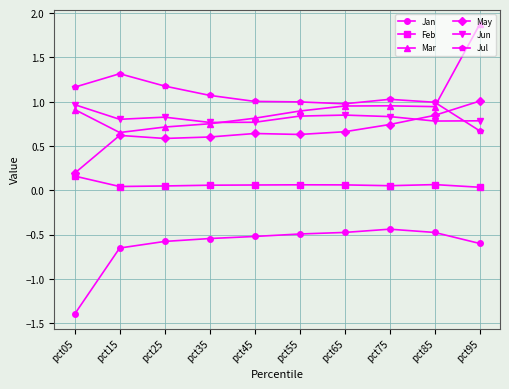

Is it true that Jan equals -0.1 at pct75?

False